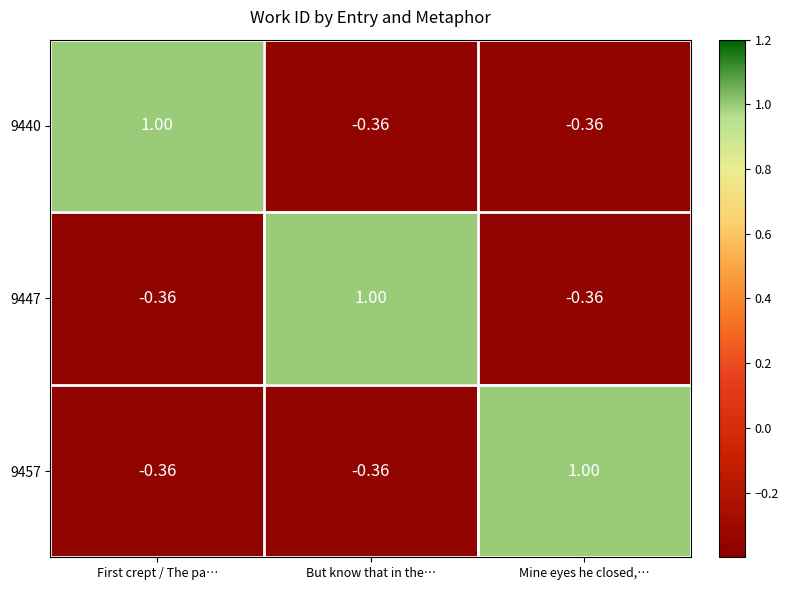

Is the value of 9440 at Mine eyes he closed,… greater than the value of 9457 at Mine eyes he closed,…?

No